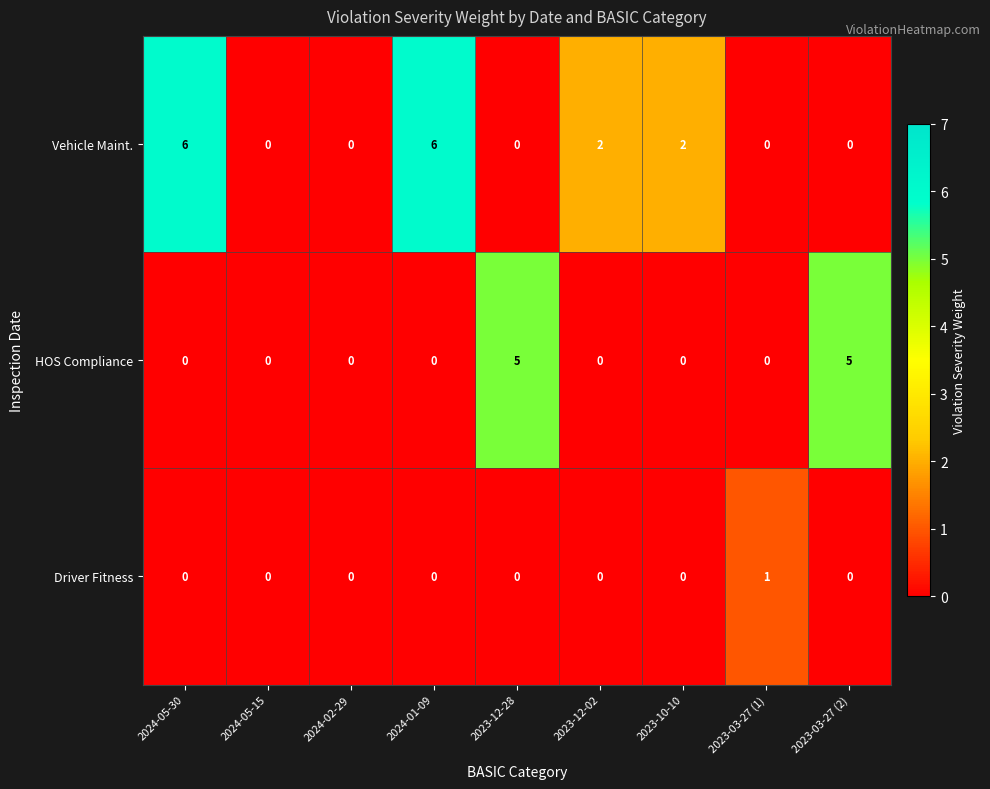

What is the total value across all series at 2023-03-27 (1)?

1